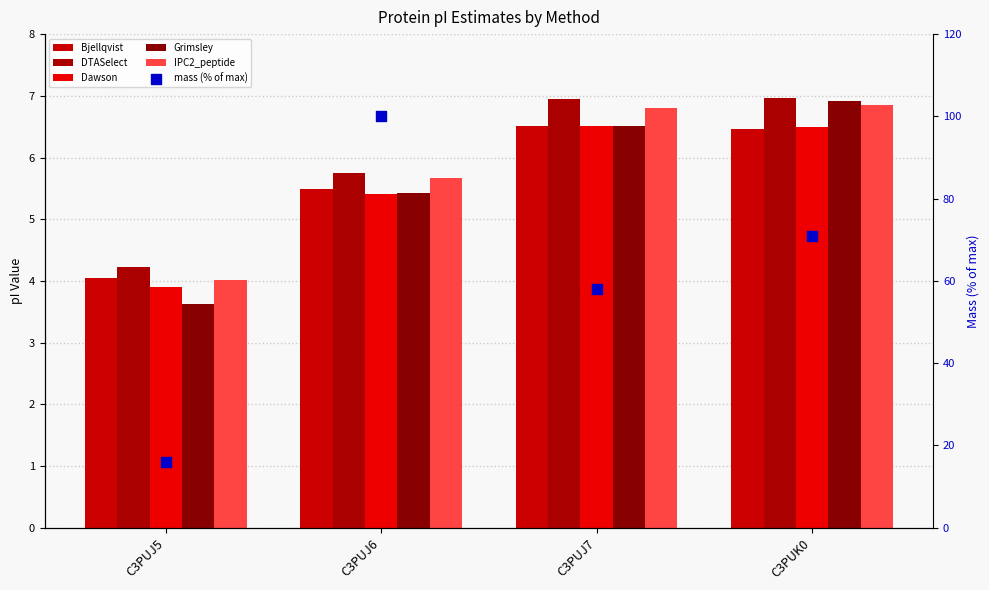

What are all the series names shown in the legend?

Bjellqvist, DTASelect, Dawson, Grimsley, IPC2_peptide, mass (% of max)